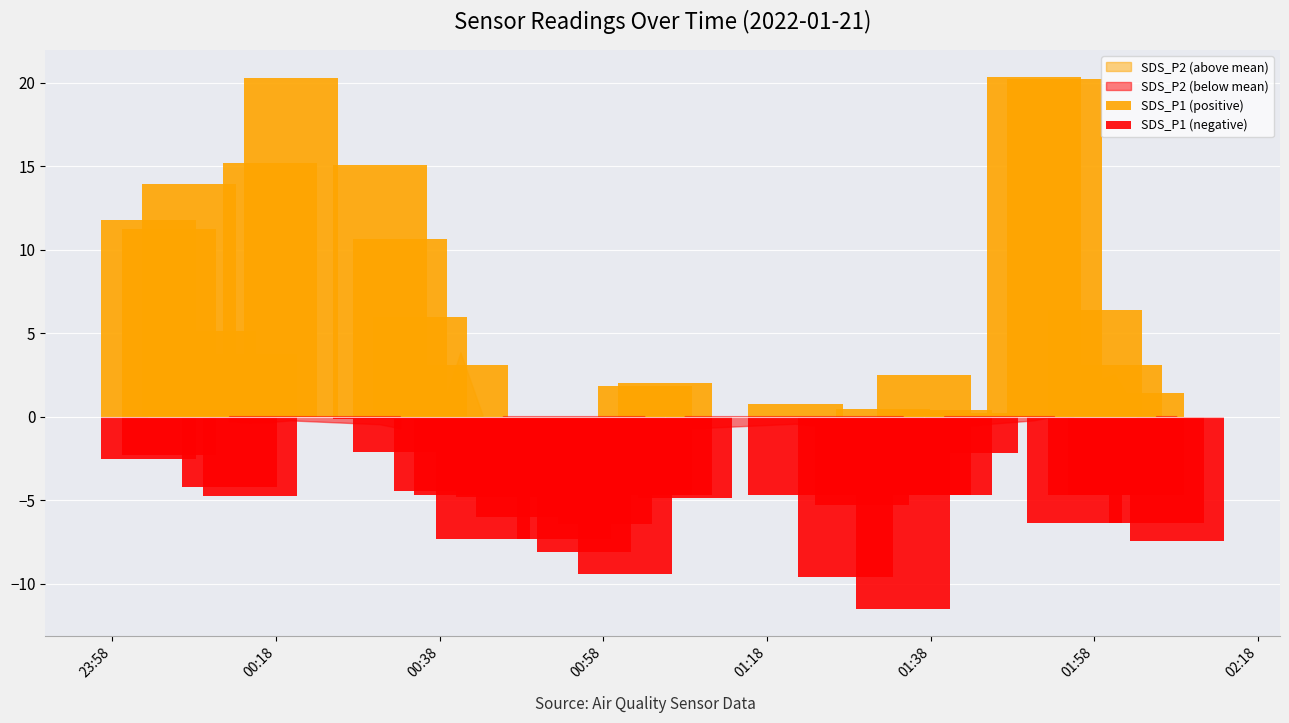

Is it true that SDS_P1 (negative) equals -4.7 at 01:38?

True